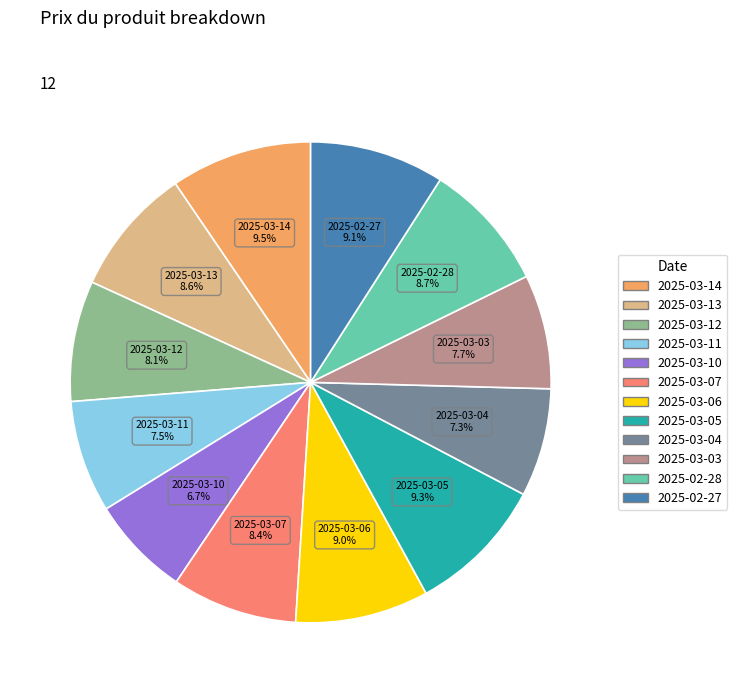

What percentage is the 2025-03-04 slice, to the nearest percent?

7%